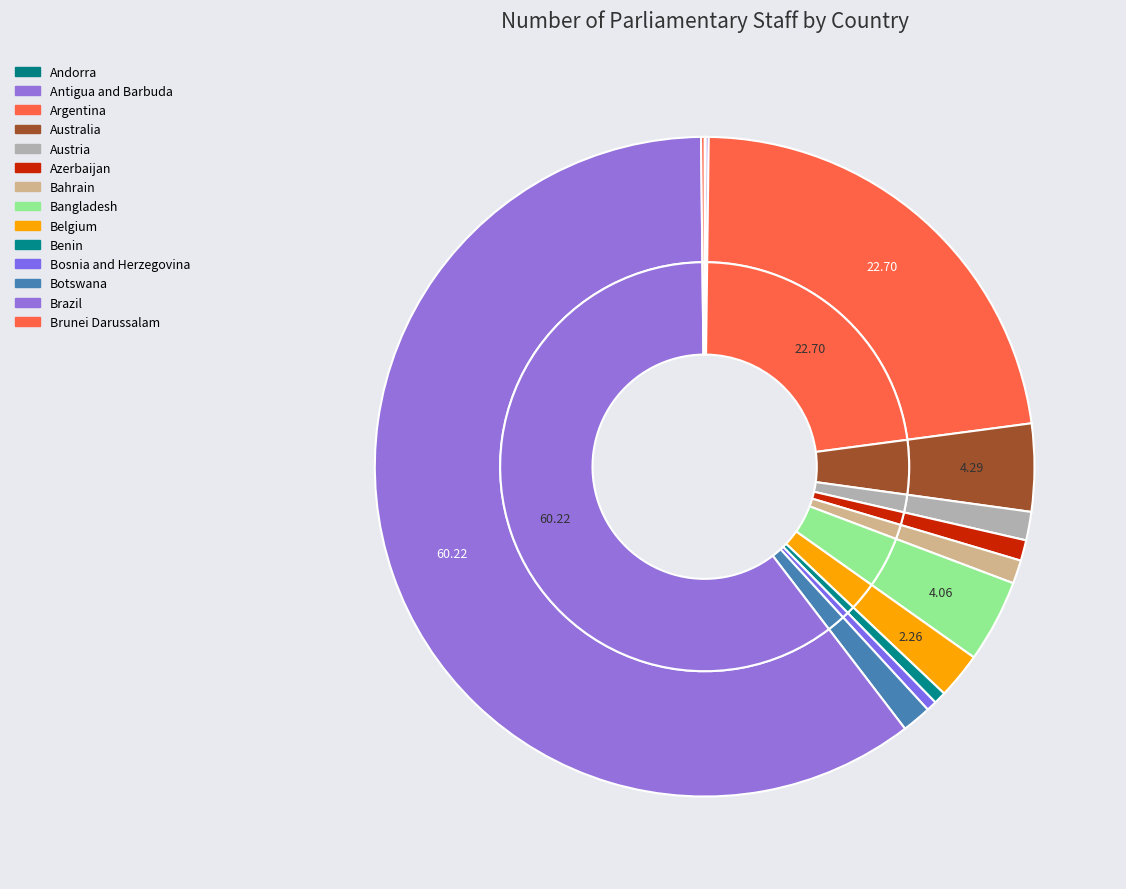

To the nearest percent, what portion does Azerbaijan represent?

1%